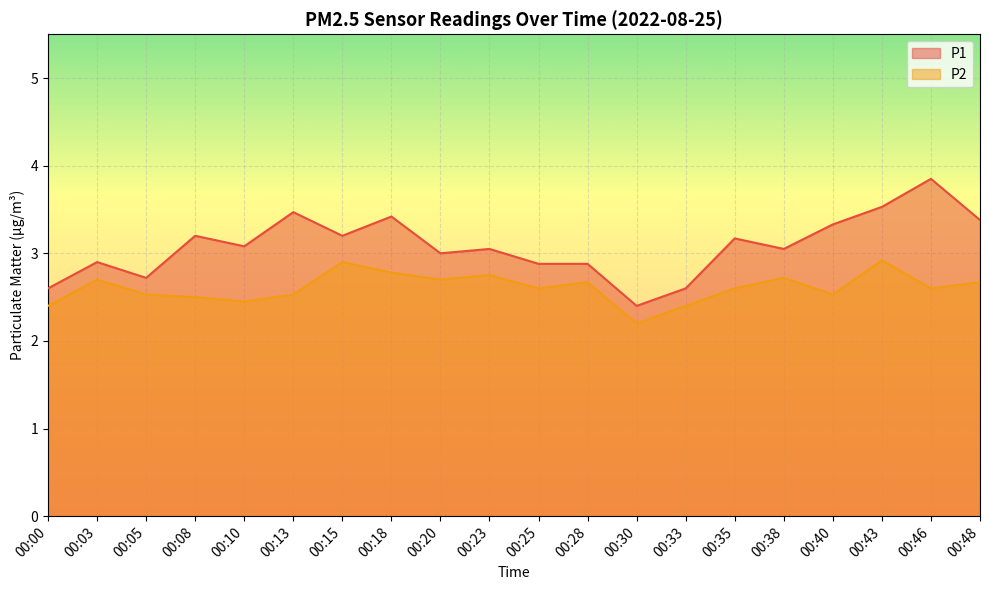

Rank the categories by P2 value from highest to lowest.

00:43, 00:15, 00:18, 00:23, 00:38, 00:03, 00:20, 00:28, 00:48, 00:25, 00:35, 00:46, 00:05, 00:13, 00:40, 00:08, 00:10, 00:00, 00:33, 00:30